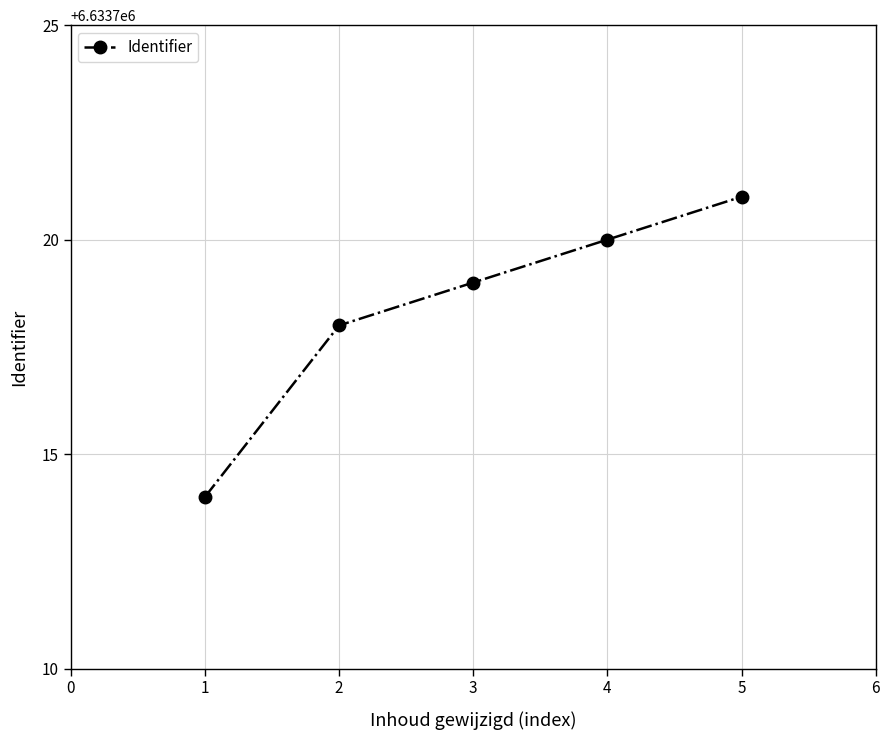

True or false: the data has more than 1 interior local peaks.

False